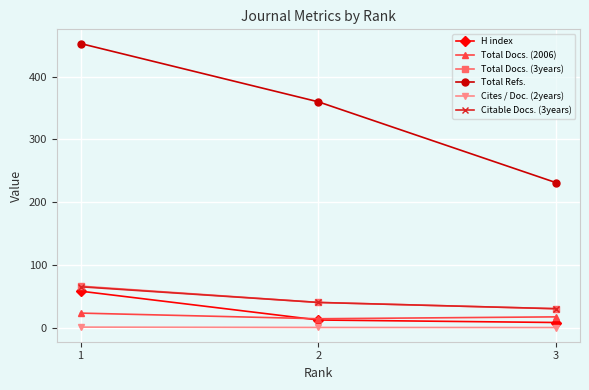

Does the chart display data point markers on the line(s)?

Yes